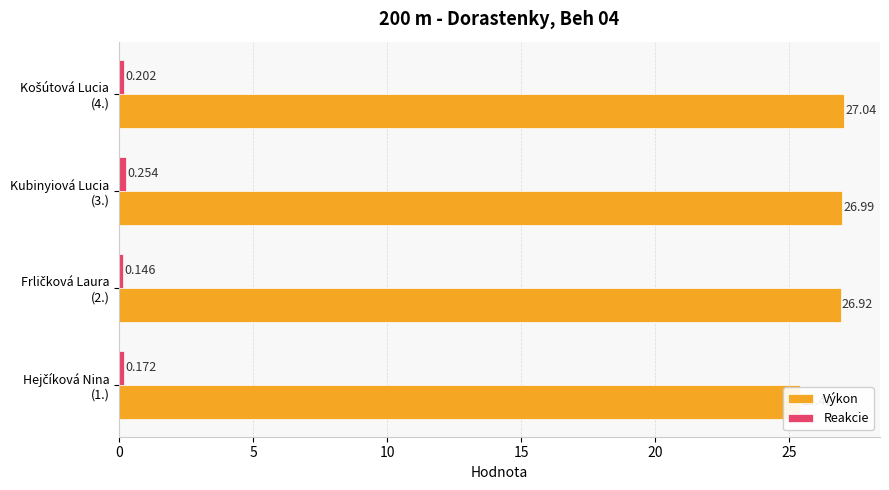

How many categories are shown in the chart?

4